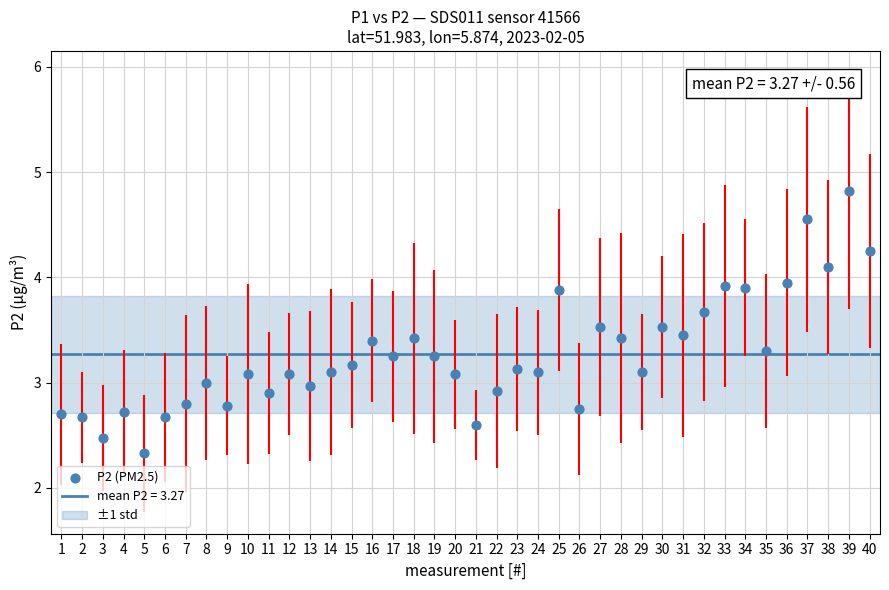

What is the range of Y values (max minus min)?

2.5